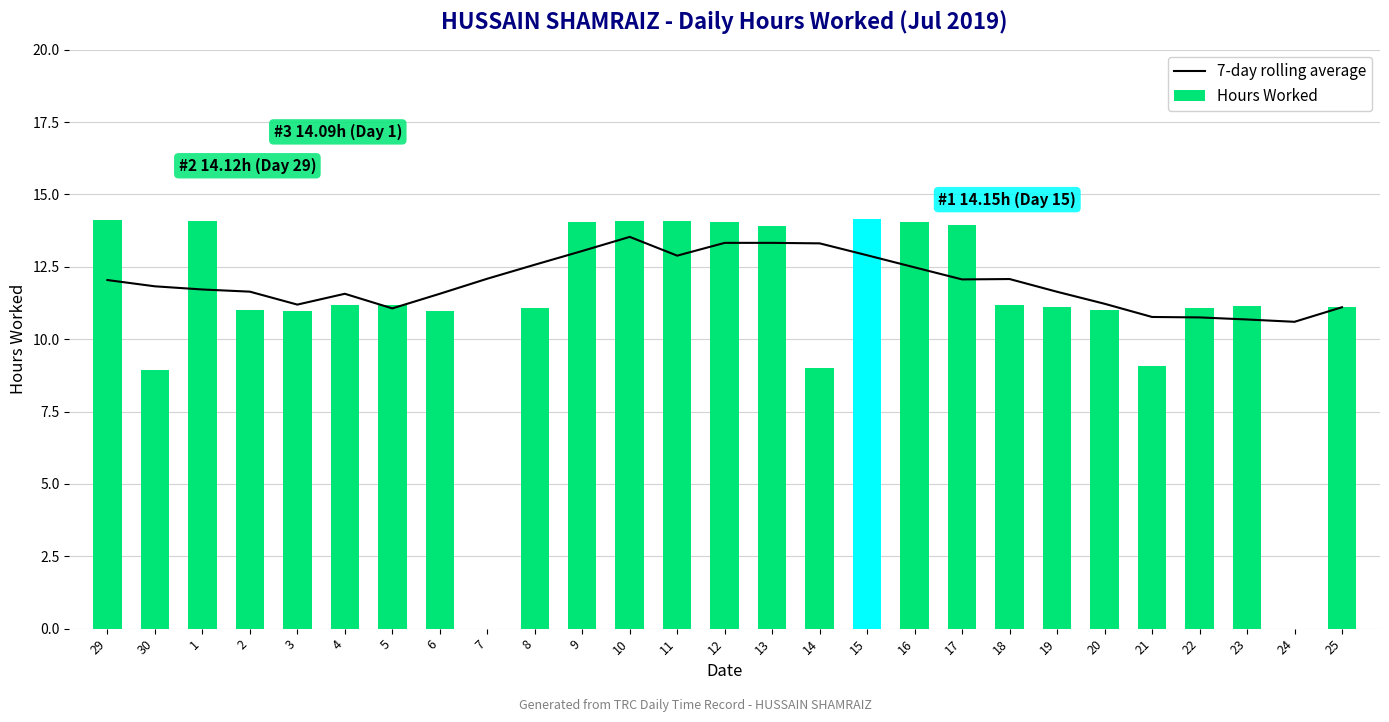

Between 1 and 20, which series saw the biggest shift?

Hours Worked